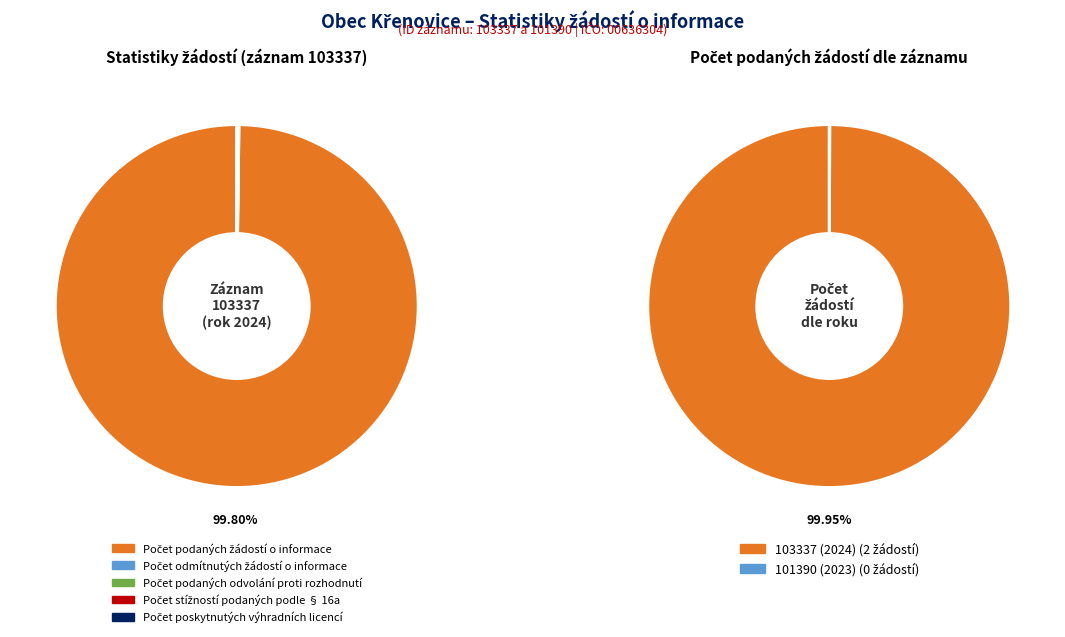

Which category has the biggest portion of the pie?

Počet podaných žádostí o informace